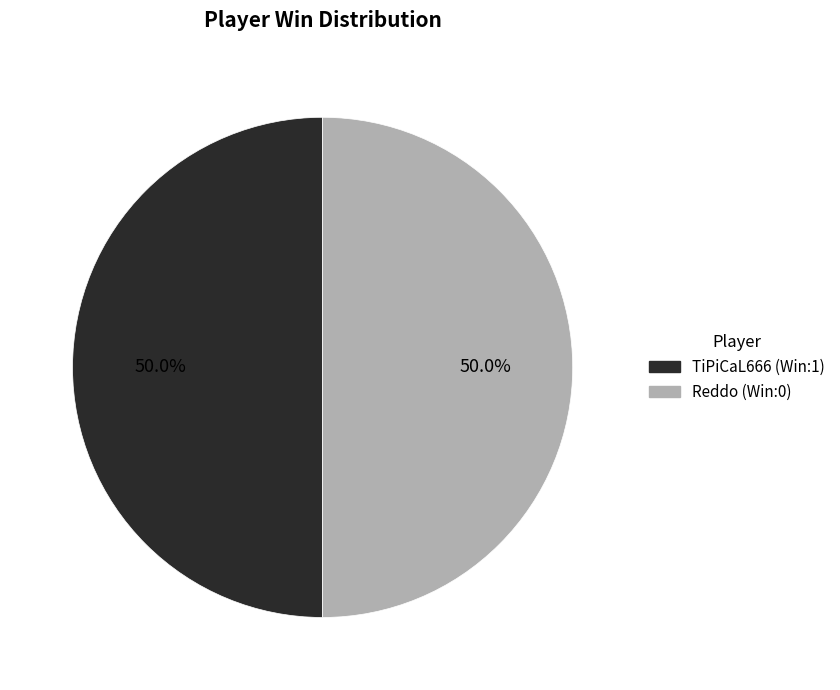

To the nearest percent, what is the combined percentage of Reddo and TiPiCaL666?

100%